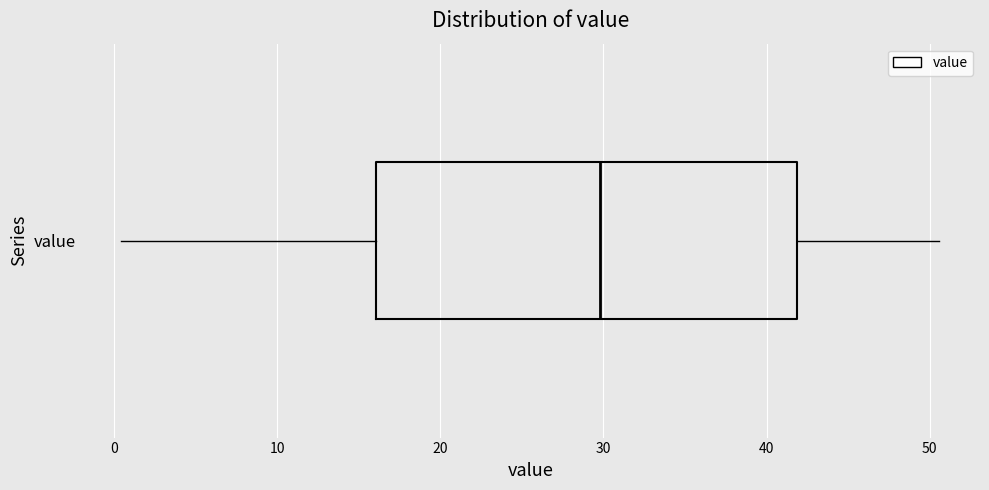

Transcribe this box plot: give where the median line is, the range the box spans, and where the two whiskers end, as read against the x-axis. The values are not printed on the chart, so give them approximately, as read against the axis.

median 30, box 16 to 42, whiskers 0 to 51